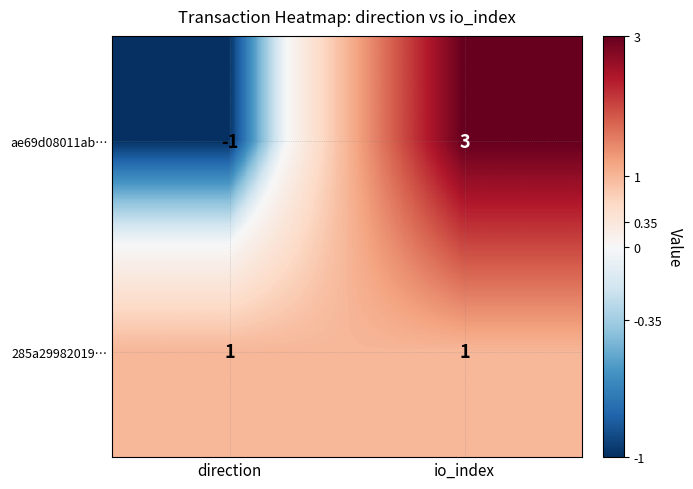

Rank the categories by ae69d08011ab… value from highest to lowest.

io_index, direction